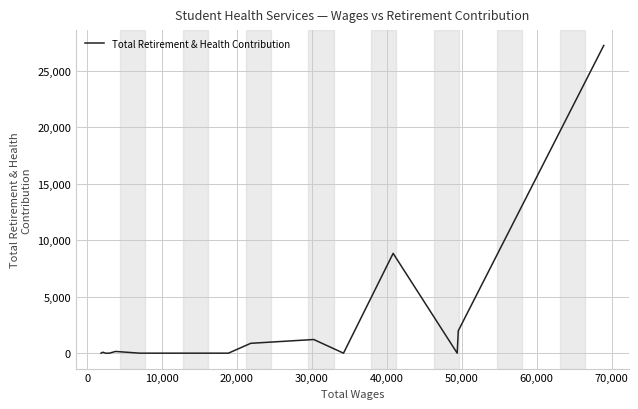

What is the difference between the maximum and minimum values?

27258